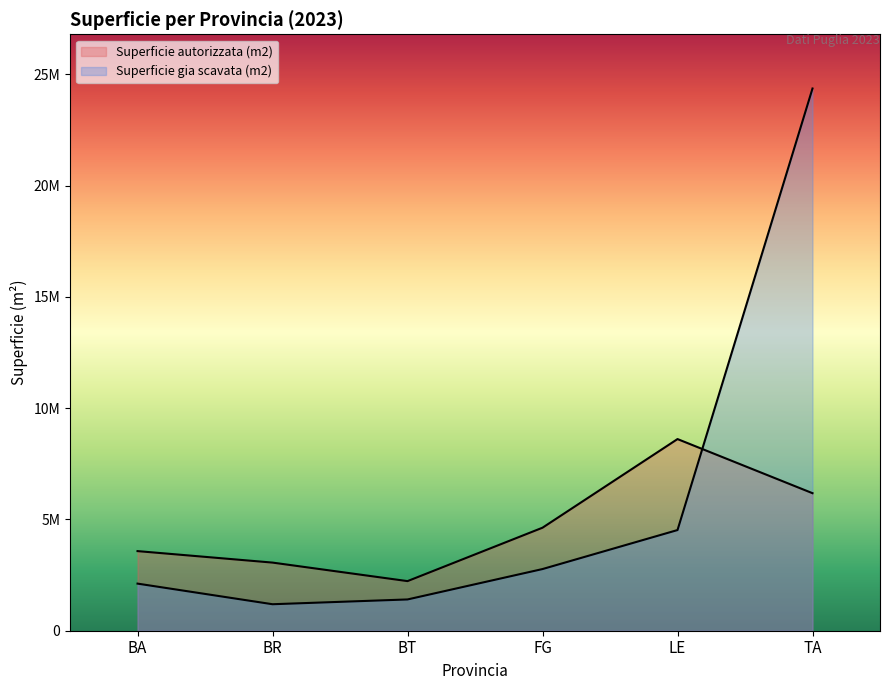

Count the number of data series in this chart.

2